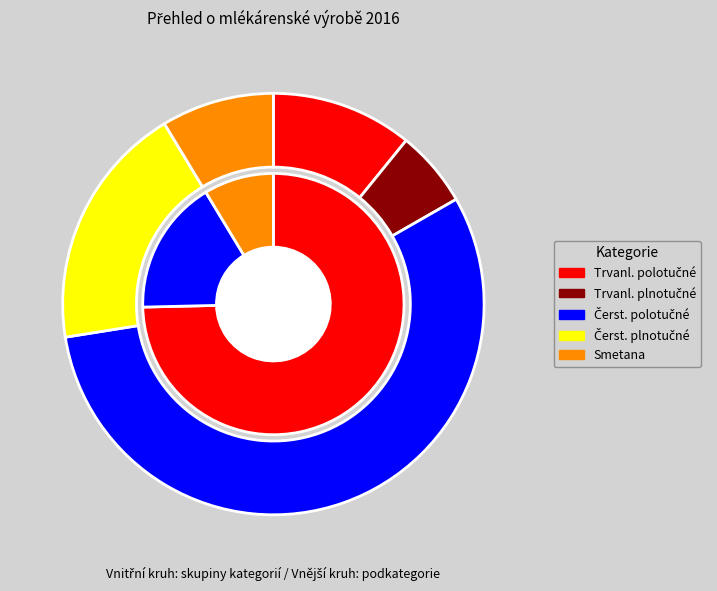

To the nearest percent, what percentage of the pie is 3?

8%